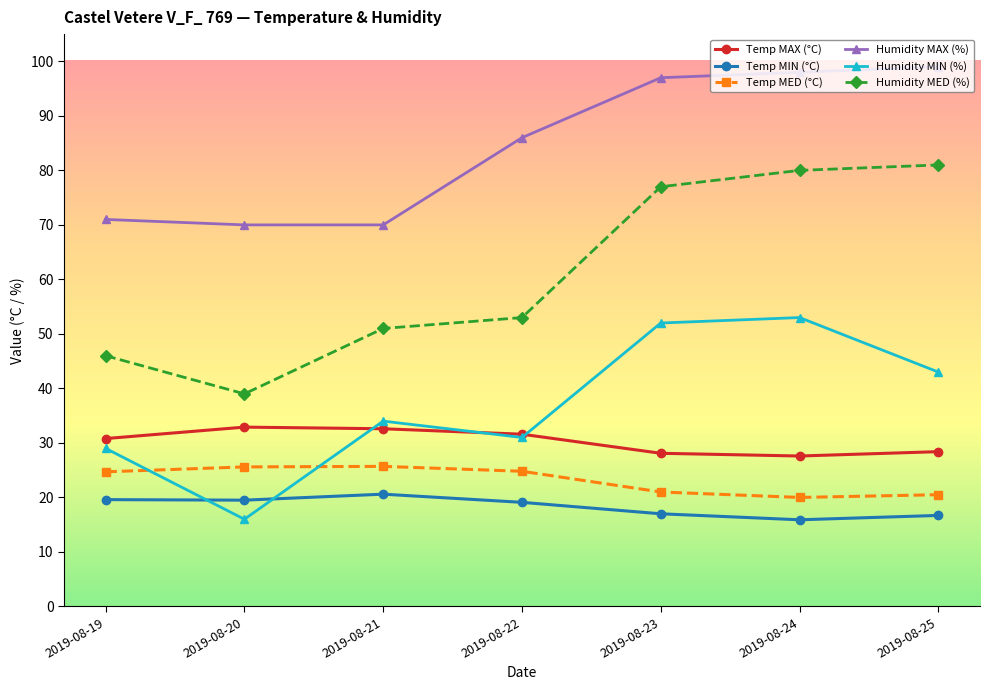

How many categories are shown in the chart?

7